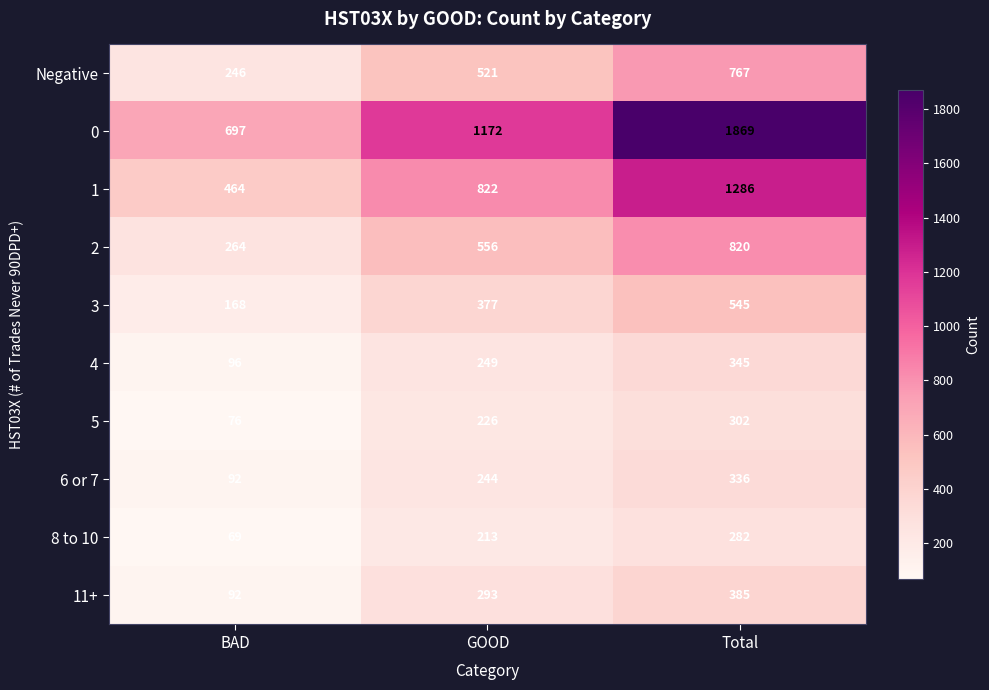

Which series has the widest spread of values?

0